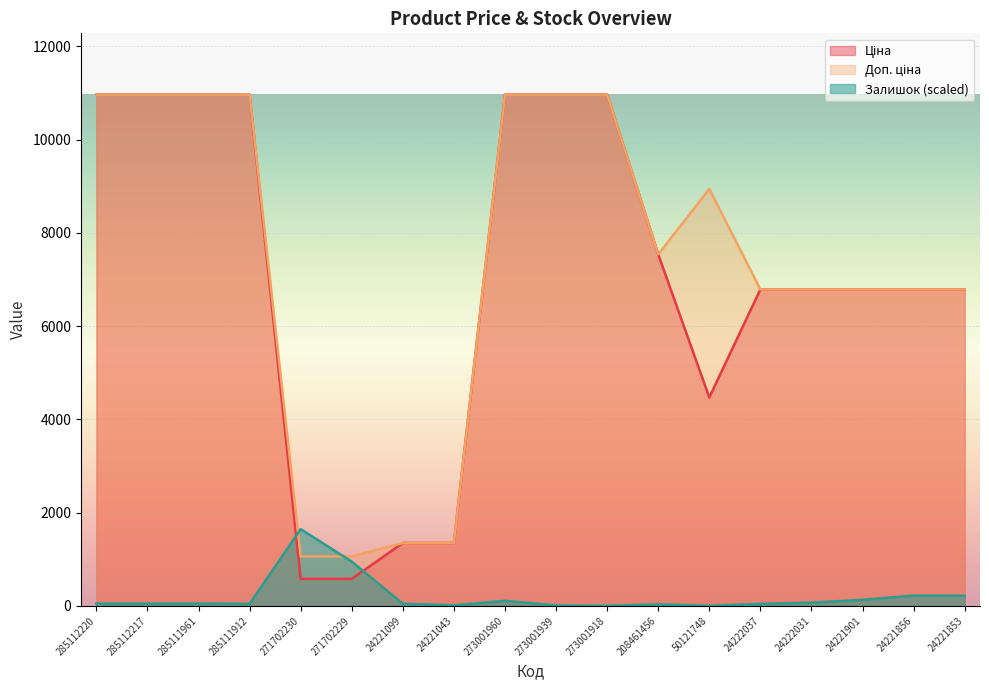

What is the total value across all series at 24221099?

2741.0